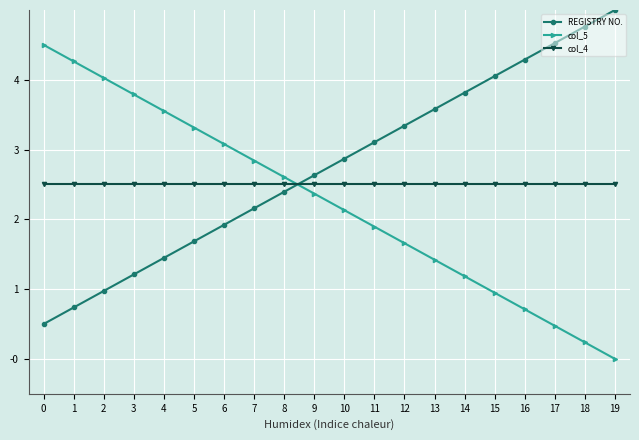

Reading left to right, list all the values displayed in this chart.

REGISTRY NO.: 0=0.5	1=0.7	2=1.0	3=1.2	4=1.4	5=1.7	6=1.9	7=2.2	8=2.4	9=2.6	10=2.9	11=3.1	12=3.3	13=3.6	14=3.8	15=4.1	16=4.3	17=4.5	18=4.8	19=5.0
col_5: 0=4.5	1=4.3	2=4.0	3=3.8	4=3.6	5=3.3	6=3.1	7=2.8	8=2.6	9=2.4	10=2.1	11=1.9	12=1.7	13=1.4	14=1.2	15=0.9	16=0.7	17=0.5	18=0.2	19=0.0
col_4: 0=2.5	1=2.5	2=2.5	3=2.5	4=2.5	5=2.5	6=2.5	7=2.5	8=2.5	9=2.5	10=2.5	11=2.5	12=2.5	13=2.5	14=2.5	15=2.5	16=2.5	17=2.5	18=2.5	19=2.5